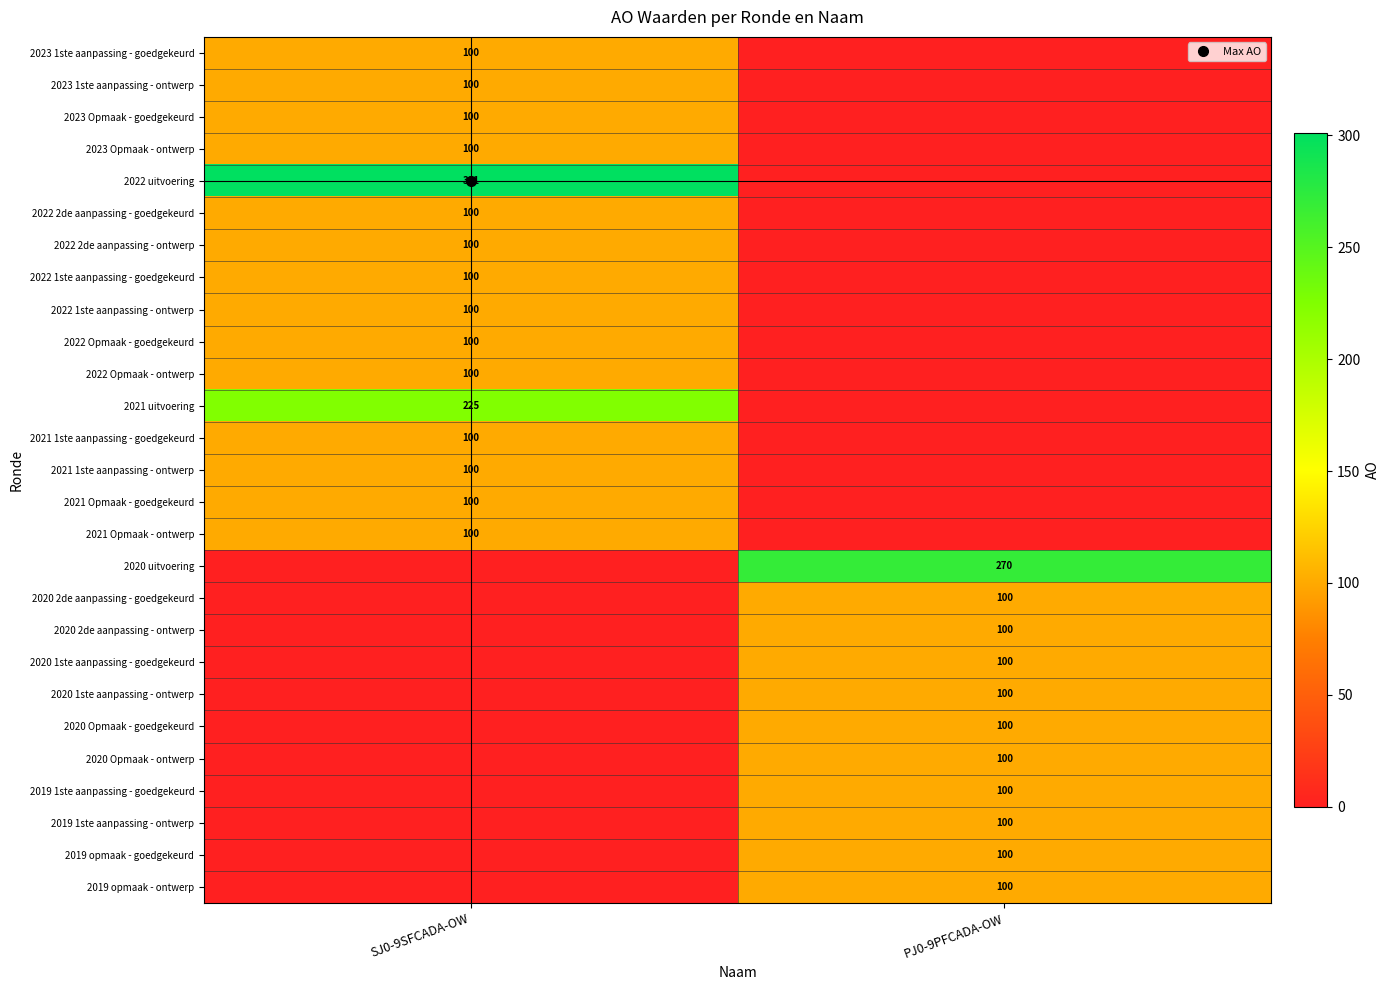

How many values in the 2021 Opmaak - ontwerp series are below 100?

1